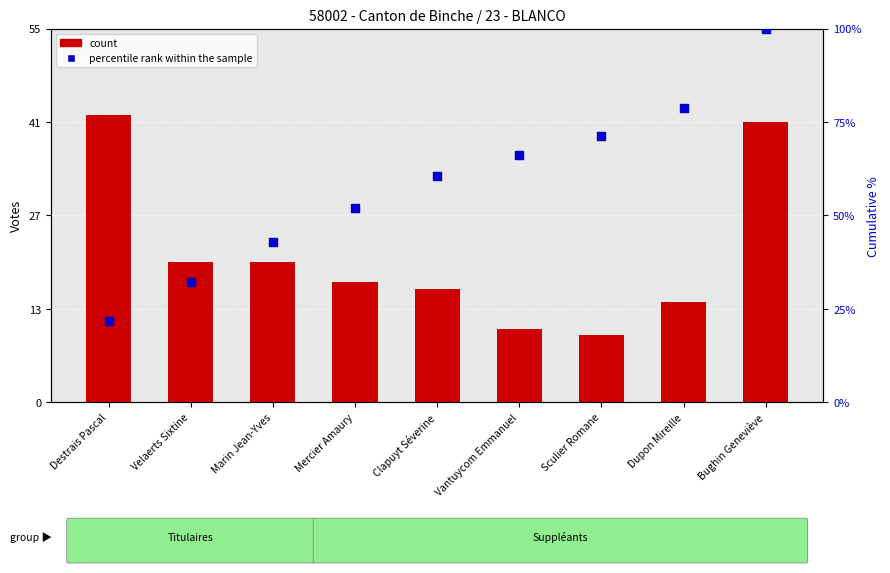

Which series contains the highest Y value?

percentile rank within the sample